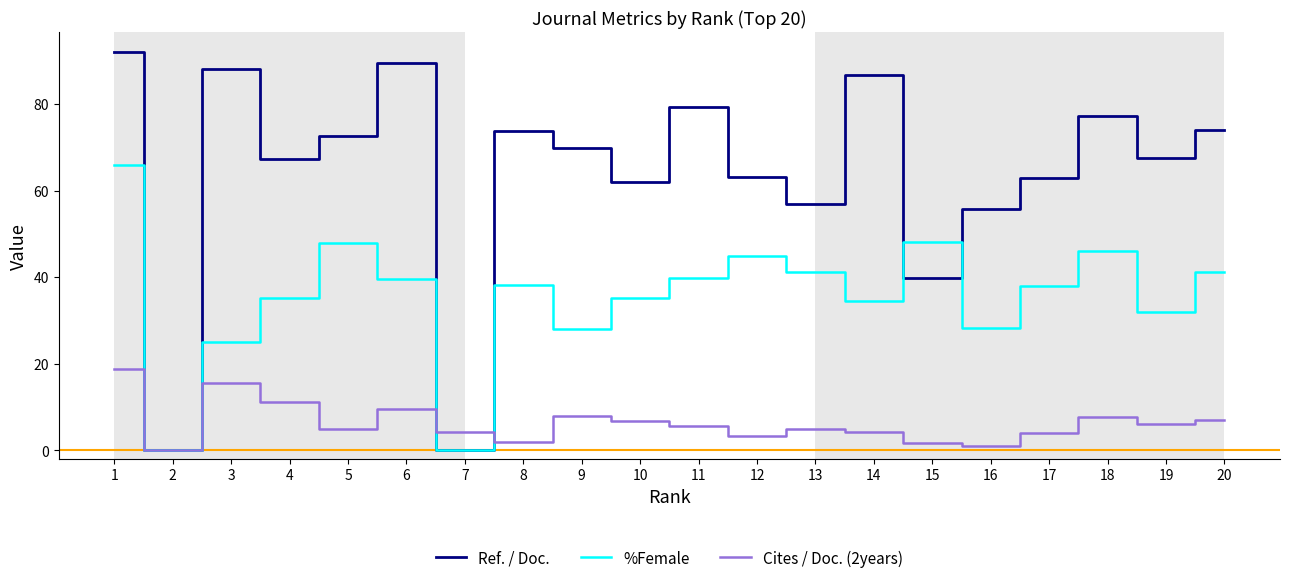

At how many categories does at least one series exceed 28?

18